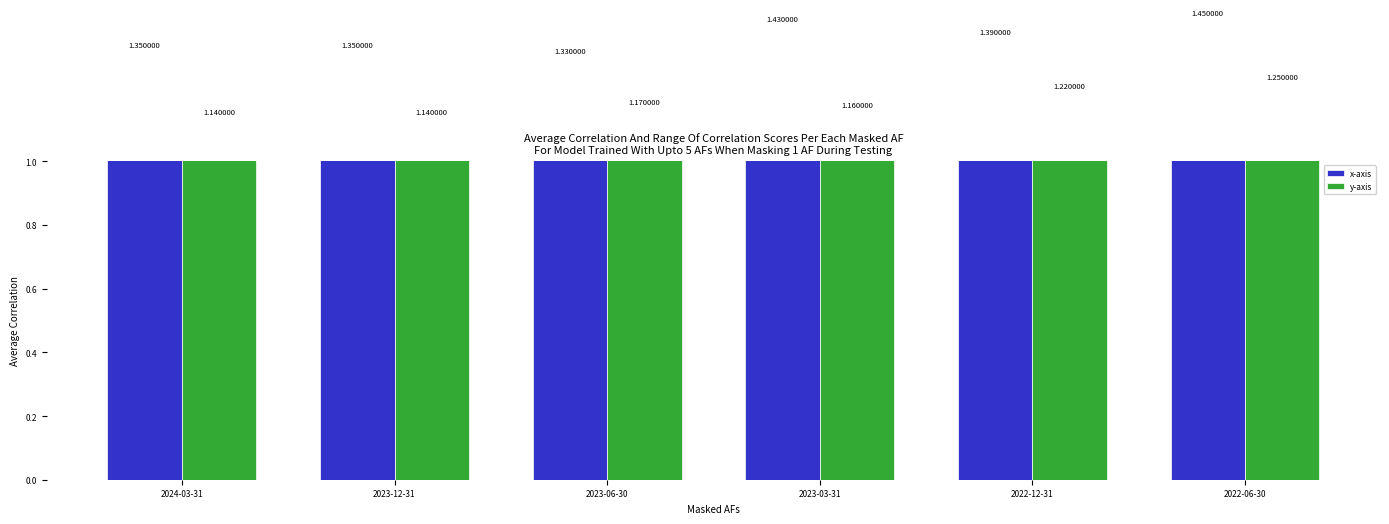

Is the value of x-axis at 2023-03-31 greater than the value of y-axis at 2022-12-31?

Yes